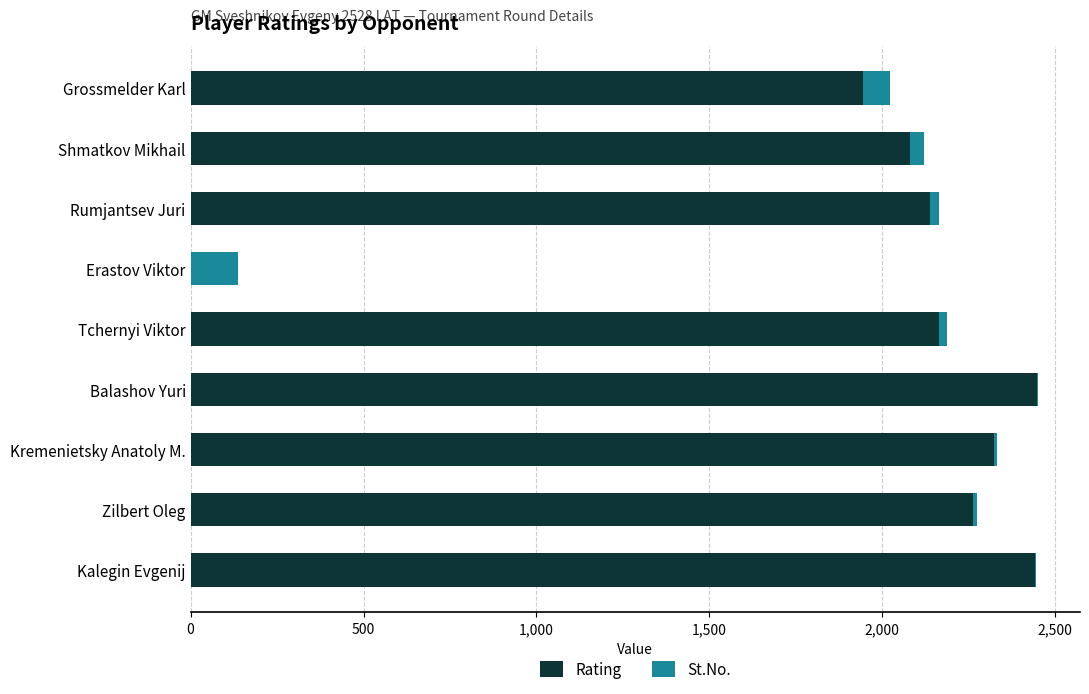

The Rating series shows 2081 at Shmatkov Mikhail. True or false?

True